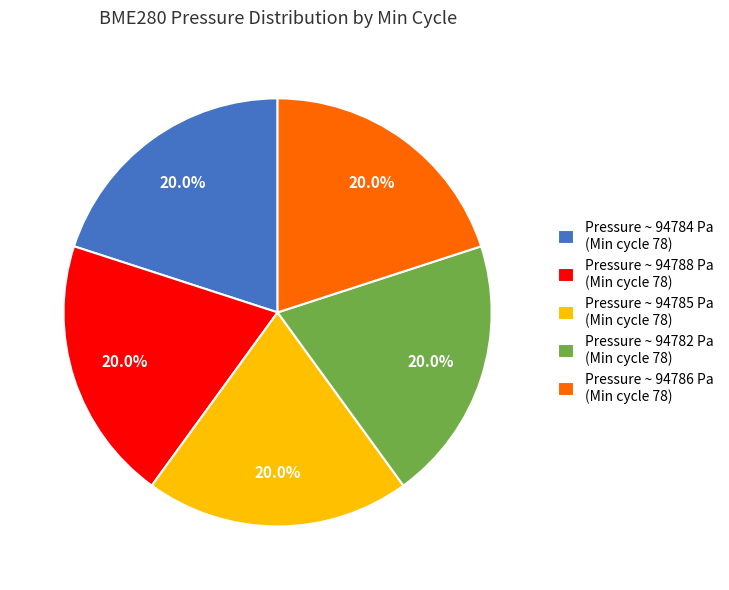

Does Pressure ~ 94786 Pa (Min cycle 78) account for over 50% of the chart?

No